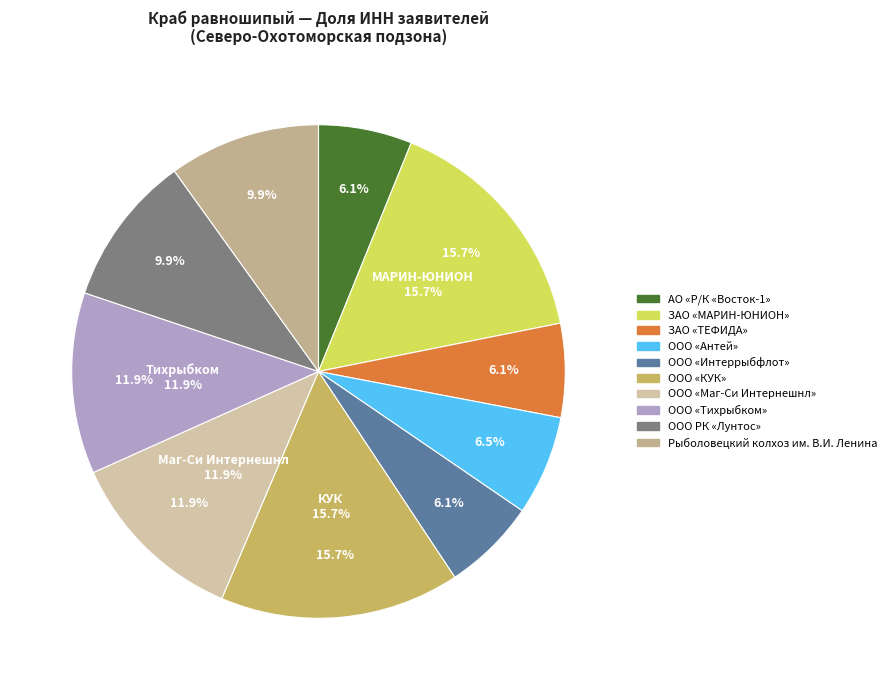

What is the largest slice in the pie chart?

ООО «КУК»